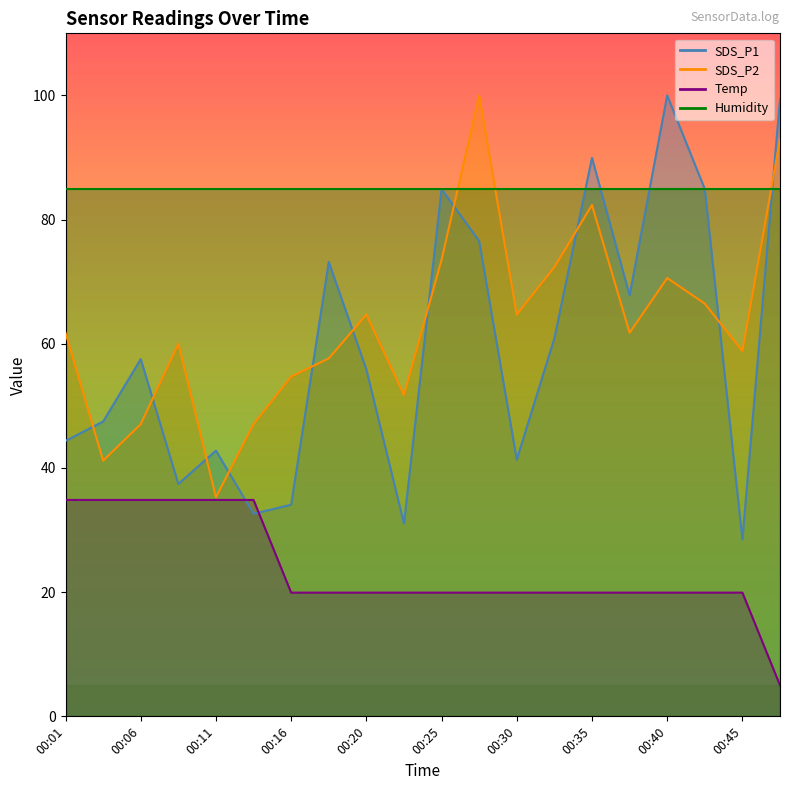

What is the value of the Temp point at the 3rd from the left?

34.9